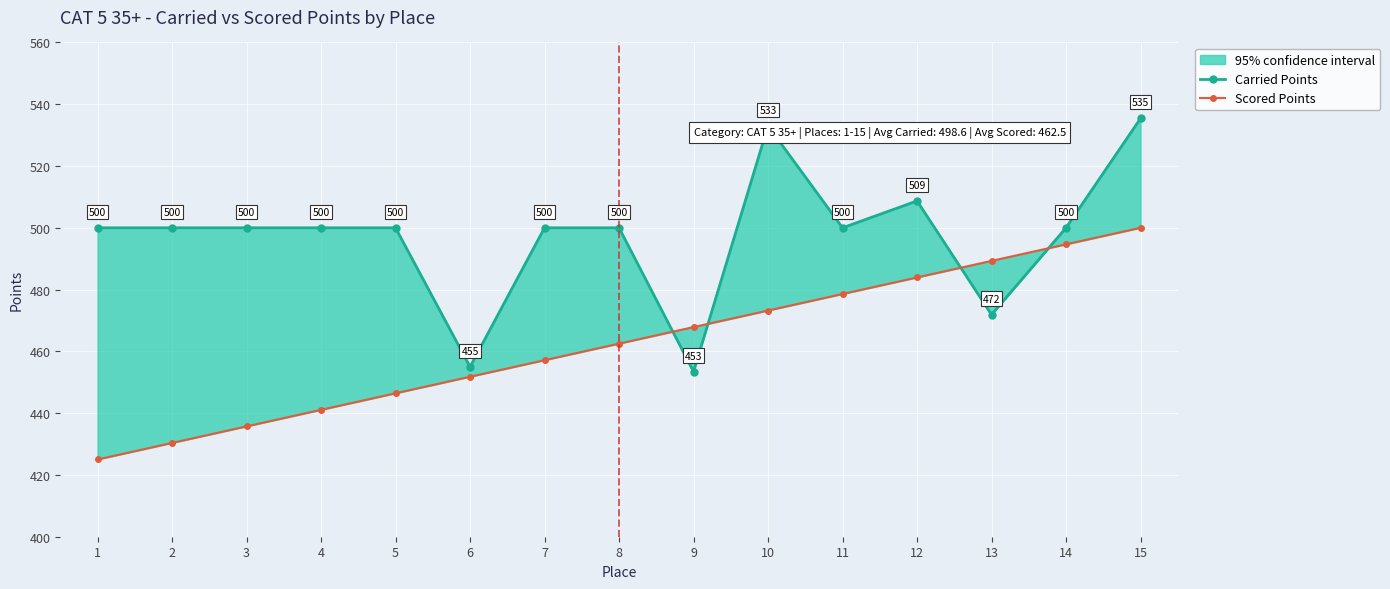

Which series has the largest total across all categories?

Carried Points